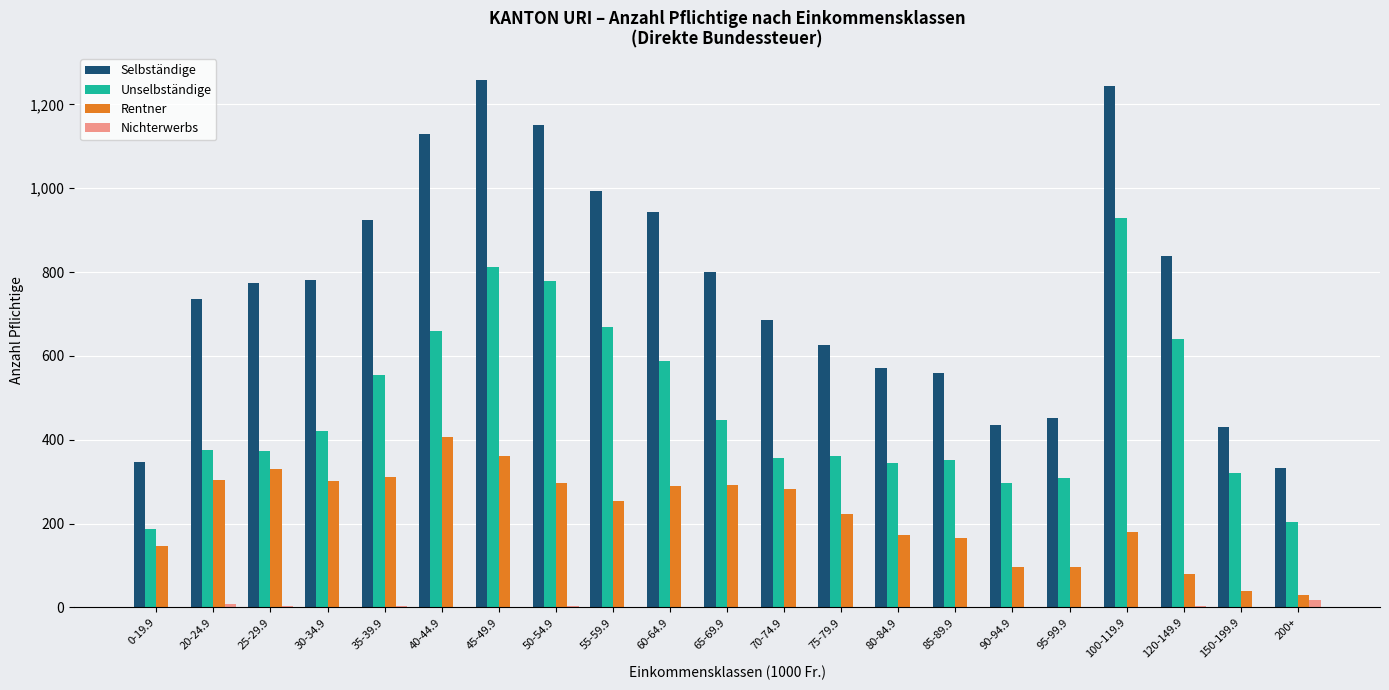

True or false: Selbständige has a value of 2004 at 100-119.9.

False